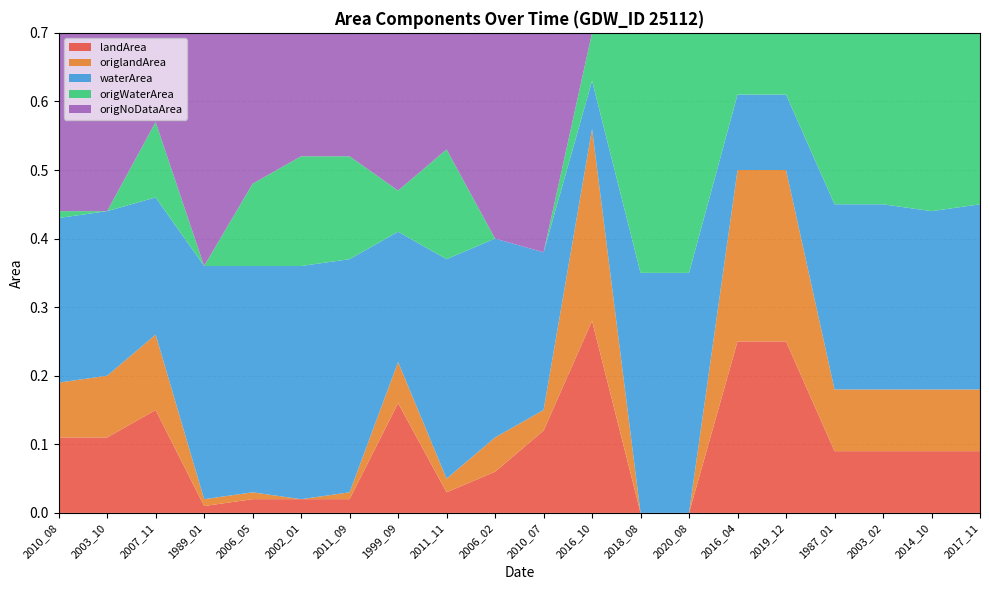

Reading left to right, transcribe all the data shown in this chart.

landArea: 2010_08=0.1	2003_10=0.1	2007_11=0.1	1989_01=0.0	2006_05=0.0	2002_01=0.0	2011_09=0.0	1999_09=0.2	2011_11=0.0	2006_02=0.1	2010_07=0.1	2016_10=0.3	2018_08=0.0	2020_08=0.0	2016_04=0.2	2019_12=0.2	1987_01=0.1	2003_02=0.1	2014_10=0.1	2017_11=0.1
origlandArea: 2010_08=0.1	2003_10=0.1	2007_11=0.1	1989_01=0.0	2006_05=0.0	2002_01=0.0	2011_09=0.0	1999_09=0.1	2011_11=0.0	2006_02=0.1	2010_07=0.0	2016_10=0.3	2018_08=0.0	2020_08=0.0	2016_04=0.2	2019_12=0.2	1987_01=0.1	2003_02=0.1	2014_10=0.1	2017_11=0.1
waterArea: 2010_08=0.2	2003_10=0.2	2007_11=0.2	1989_01=0.3	2006_05=0.3	2002_01=0.3	2011_09=0.3	1999_09=0.2	2011_11=0.3	2006_02=0.3	2010_07=0.2	2016_10=0.1	2018_08=0.3	2020_08=0.3	2016_04=0.1	2019_12=0.1	1987_01=0.3	2003_02=0.3	2014_10=0.3	2017_11=0.3
origWaterArea: 2010_08=0.0	2003_10=0.0	2007_11=0.1	1989_01=0.0	2006_05=0.1	2002_01=0.2	2011_09=0.1	1999_09=0.1	2011_11=0.2	2006_02=0.0	2010_07=0.0	2016_10=0.1	2018_08=0.3	2020_08=0.3	2016_04=0.1	2019_12=0.1	1987_01=0.3	2003_02=0.3	2014_10=0.3	2017_11=0.3
origNoDataArea: 2010_08=0.3	2003_10=0.3	2007_11=0.1	1989_01=0.3	2006_05=0.2	2002_01=0.2	2011_09=0.2	1999_09=0.2	2011_11=0.2	2006_02=0.3	2010_07=0.3	2016_10=0.0	2018_08=0.0	2020_08=0.0	2016_04=0.0	2019_12=0.0	1987_01=0.0	2003_02=0.0	2014_10=0.0	2017_11=0.0